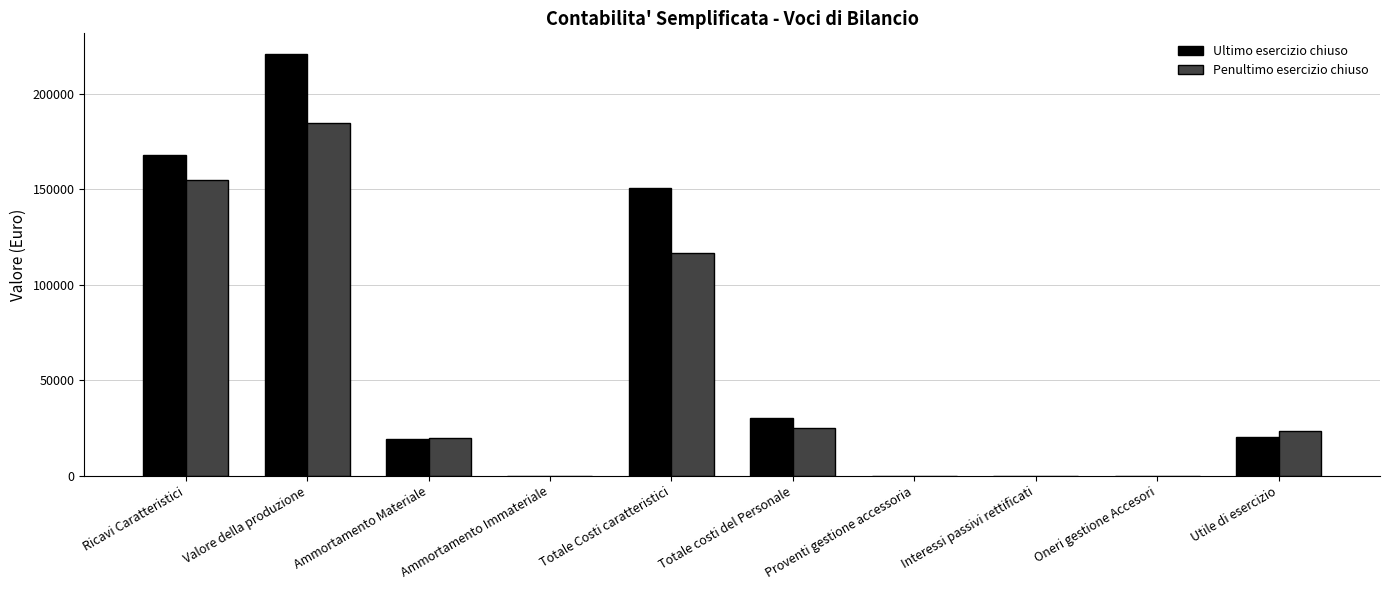

True or false: Ultimo esercizio chiuso has a value of 0 at Interessi passivi rettificati.

True